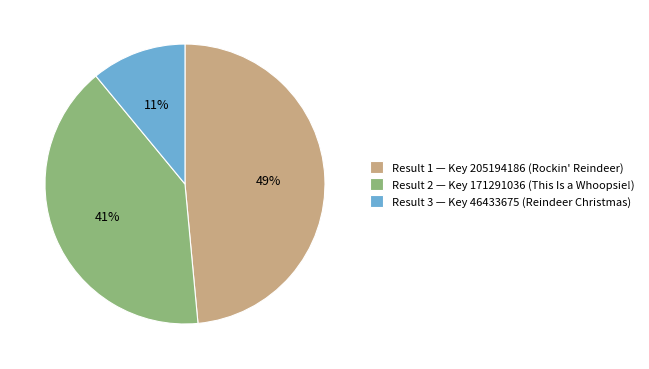

Which has a higher value, Result 3 — Key 46433675 (Reindeer Christmas) or Result 2 — Key 171291036 (This Is a Whoopsie!)?

Result 2 — Key 171291036 (This Is a Whoopsie!)